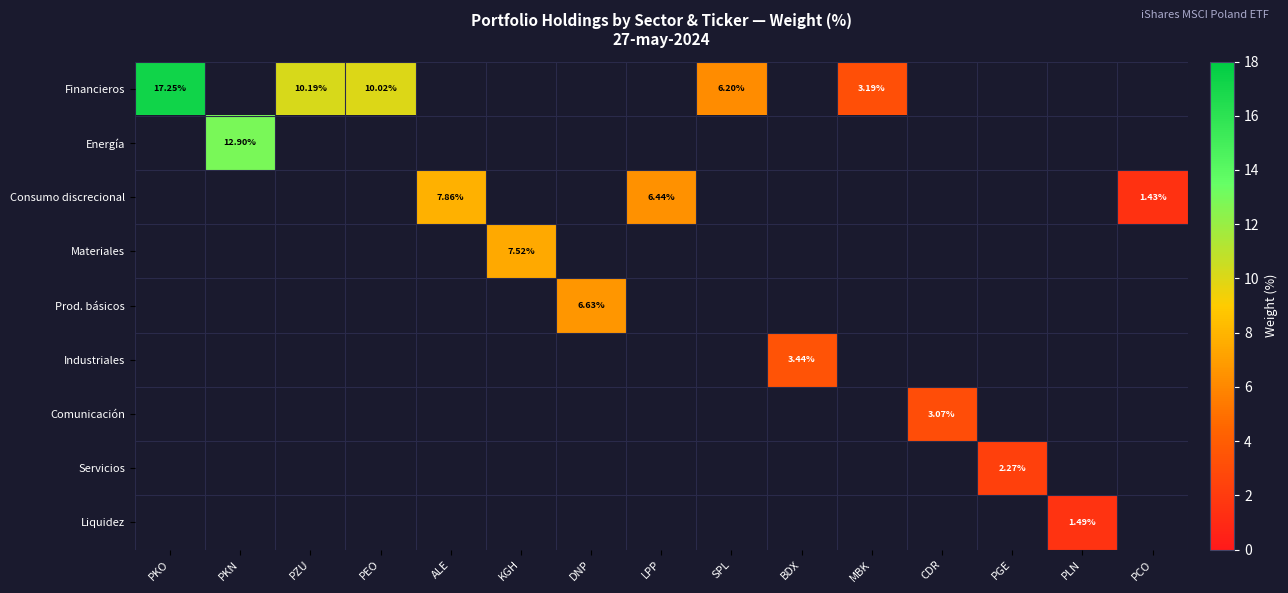

Is it true that row_0 equals 3.2 at MBK?

True